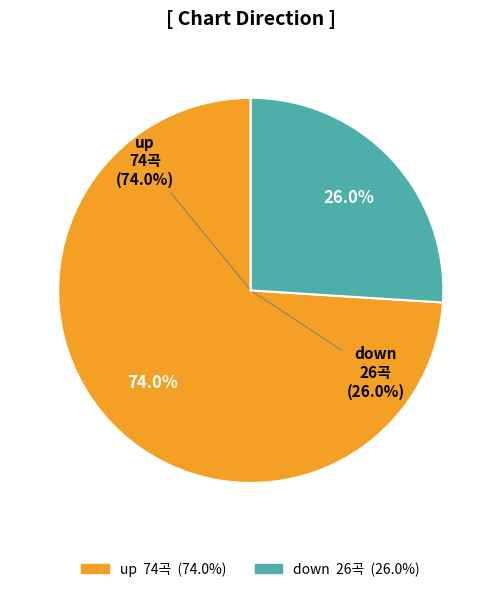

Rank the categories by value from highest to lowest.

up, down